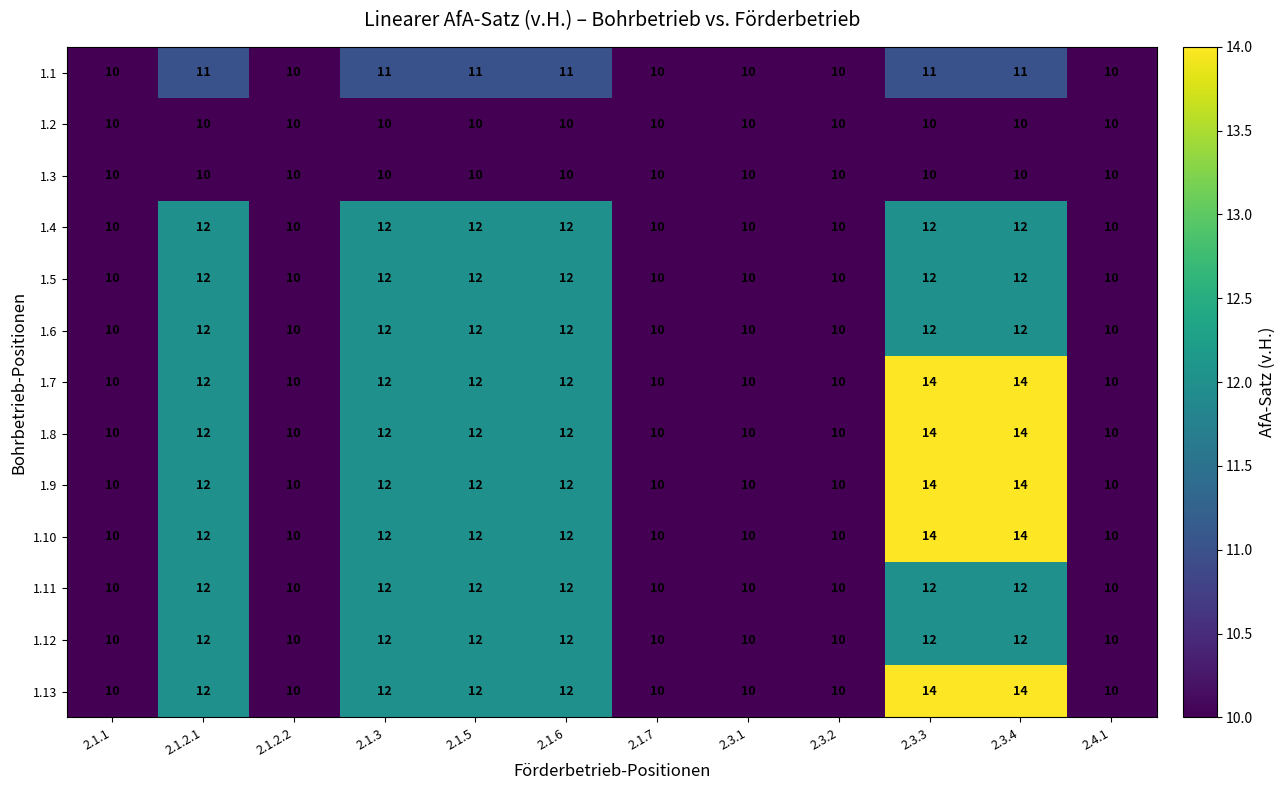

What is the smallest value displayed?

10